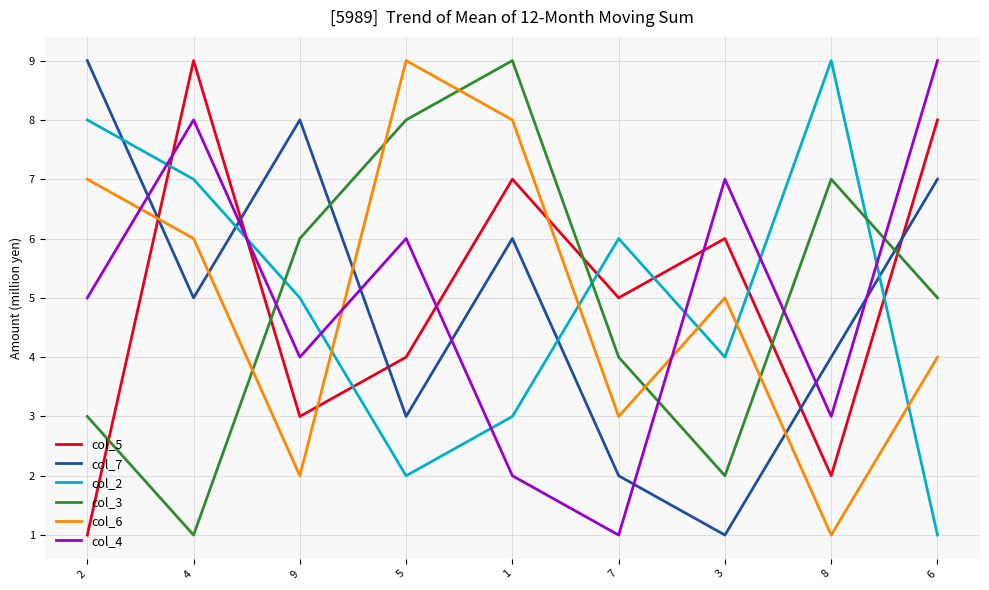

Rank the series at 1 from highest to lowest value.

col_3, col_6, col_5, col_7, col_2, col_4